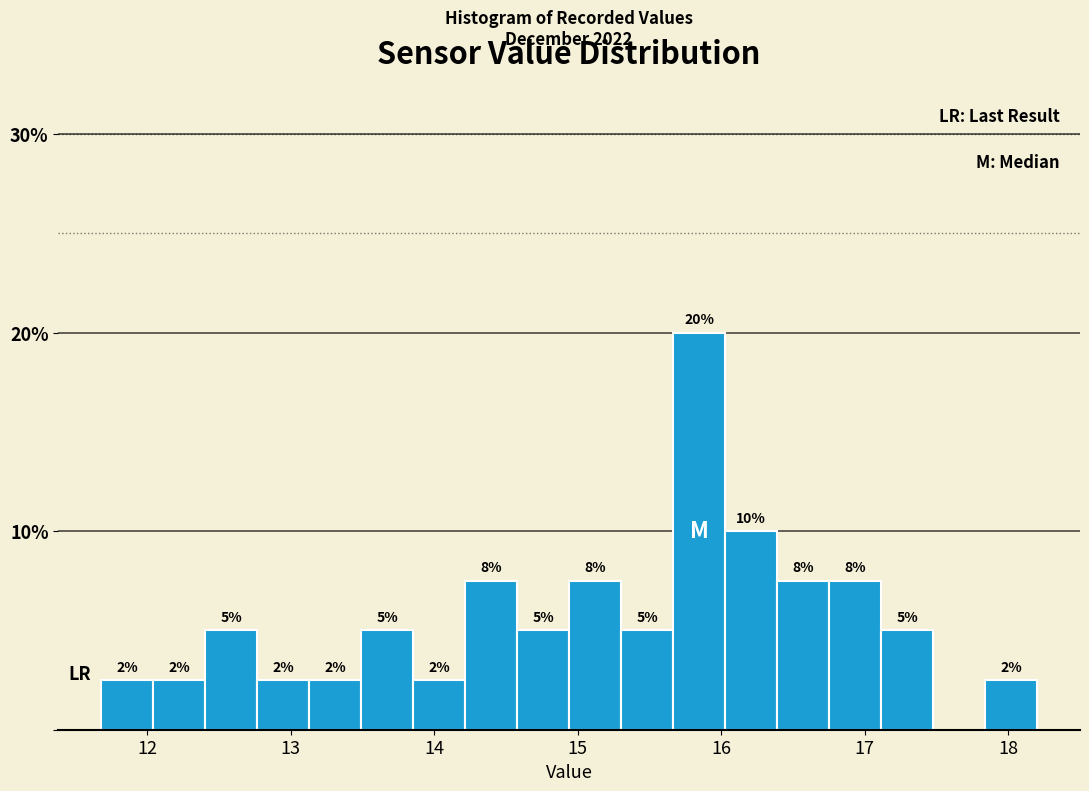

Read against the x-axis, roughly where is the centre of the tallest bar?

15.8